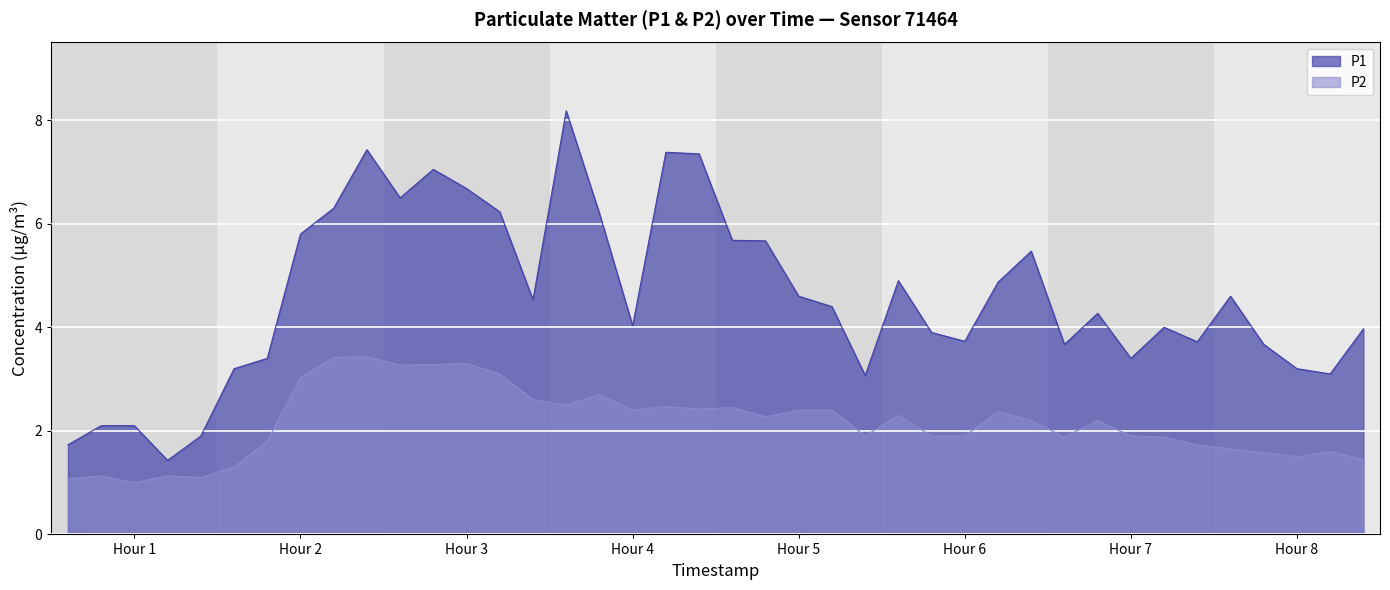

What are all the series names shown in the legend?

P1, P2